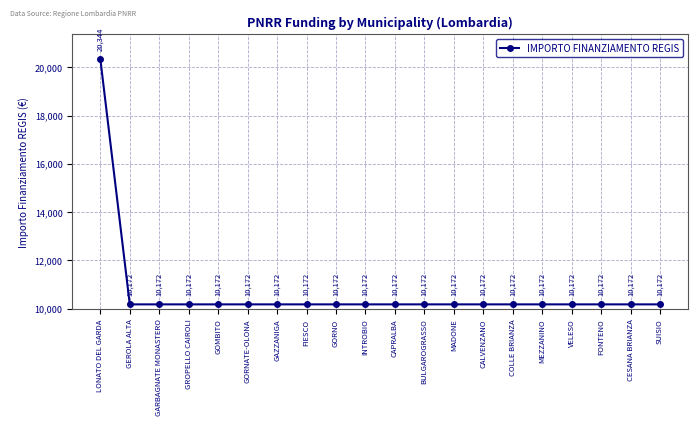

What is the value of the 17th point from the left?

10172